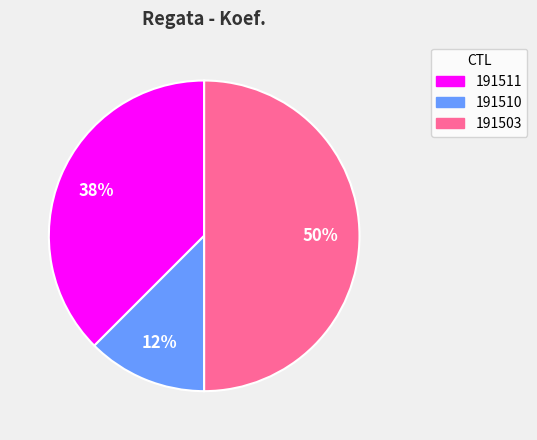

Combined, do 191511 and 191503 account for over 50%?

Yes